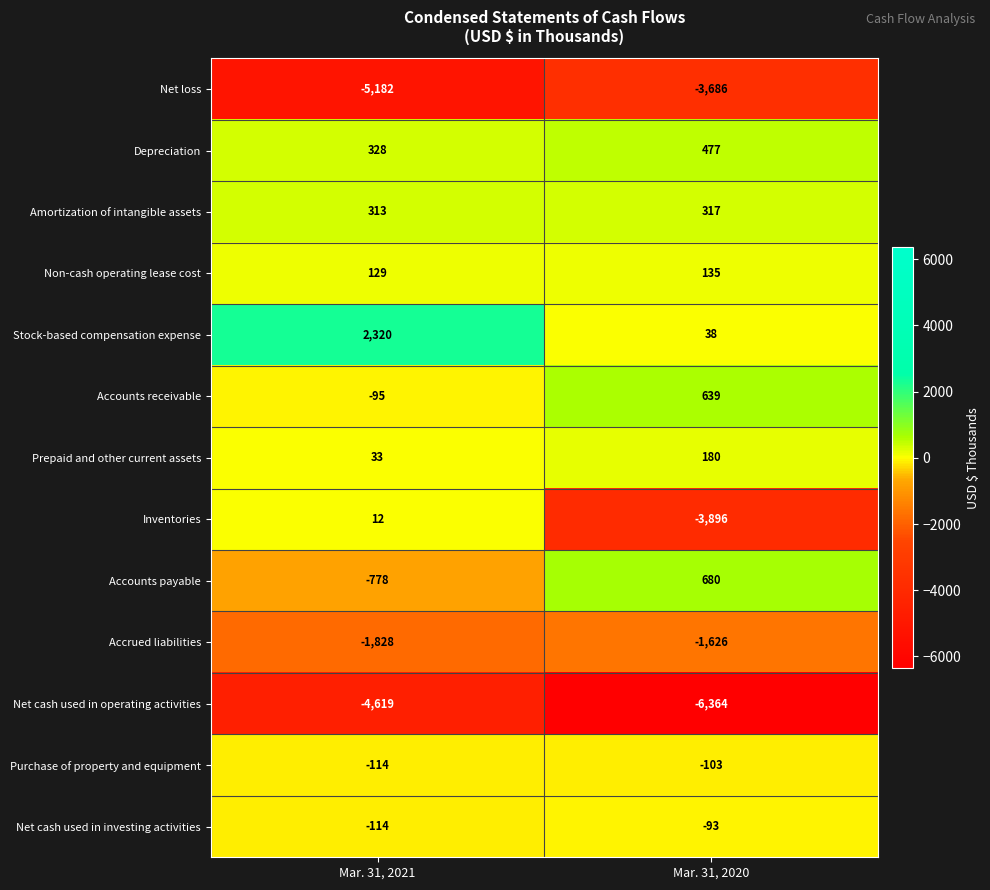

What is the greatest value displayed?

2320